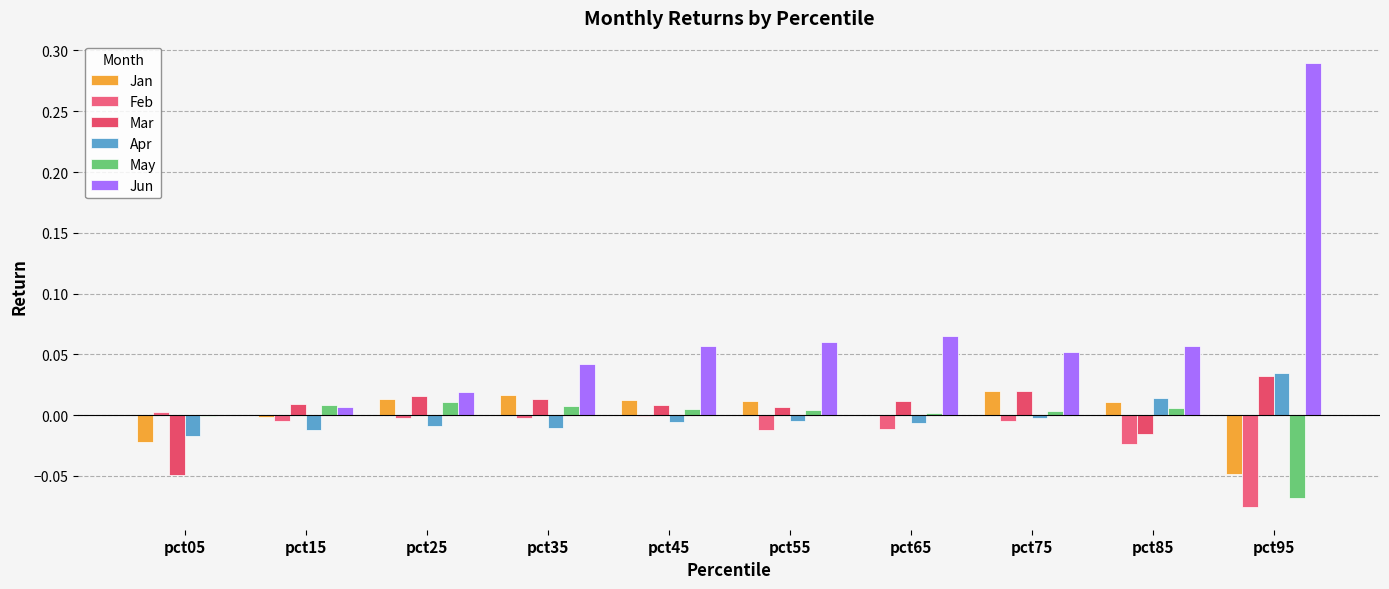

How many distinct data groups are displayed?

6